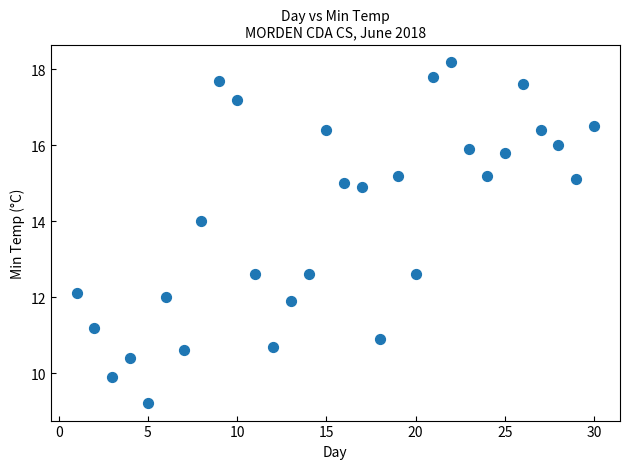

What is the range of Y values (max minus min)?

9.0